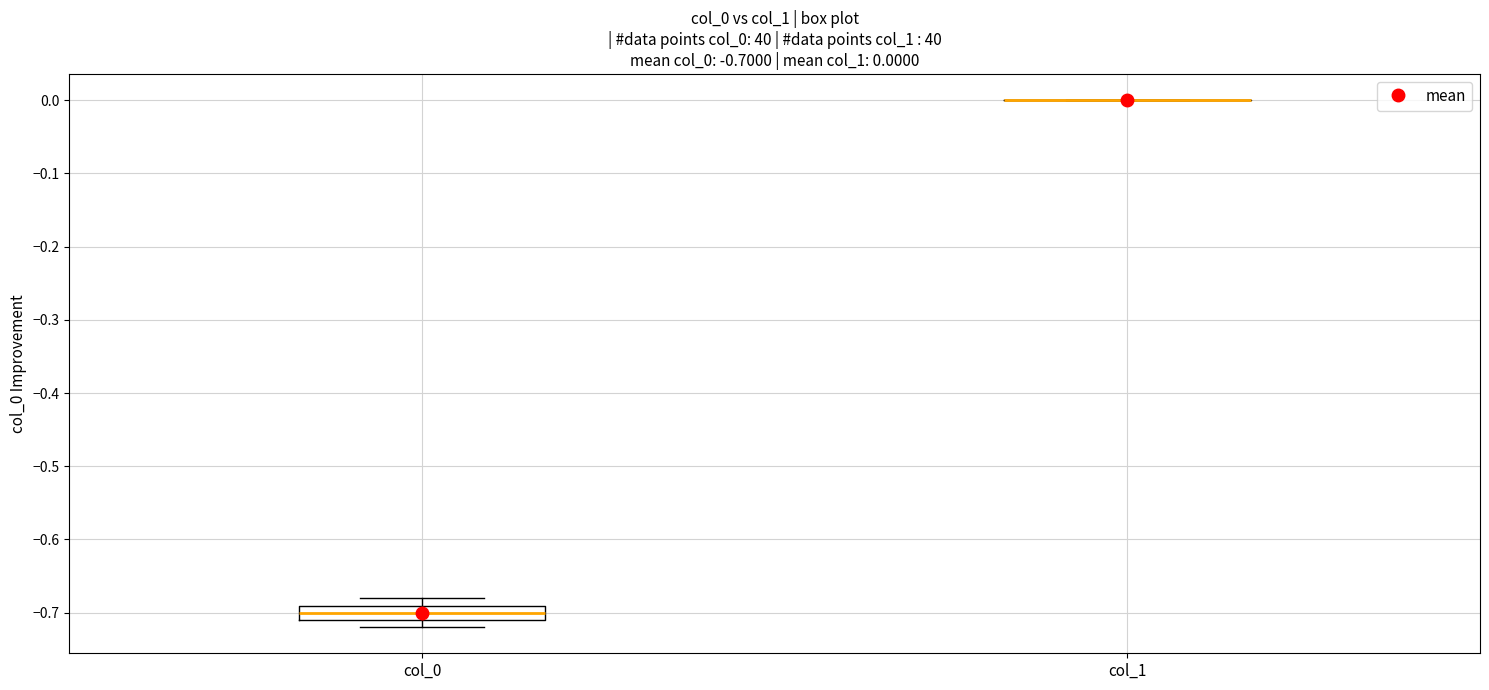

Comparing the boxes themselves (not the whiskers), which one is the tallest?

col_0